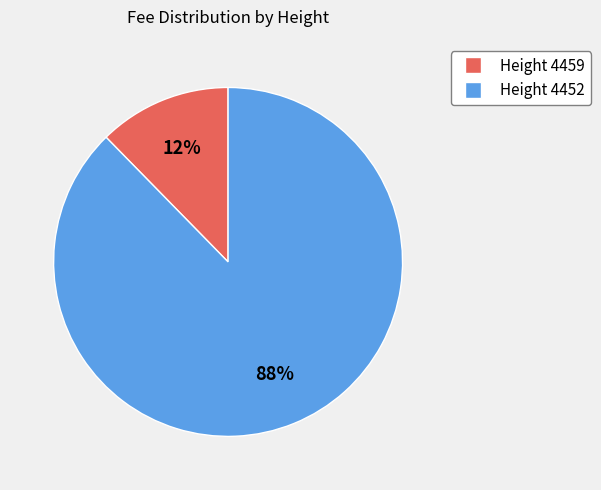

Is Height 4459 the majority of the pie?

No